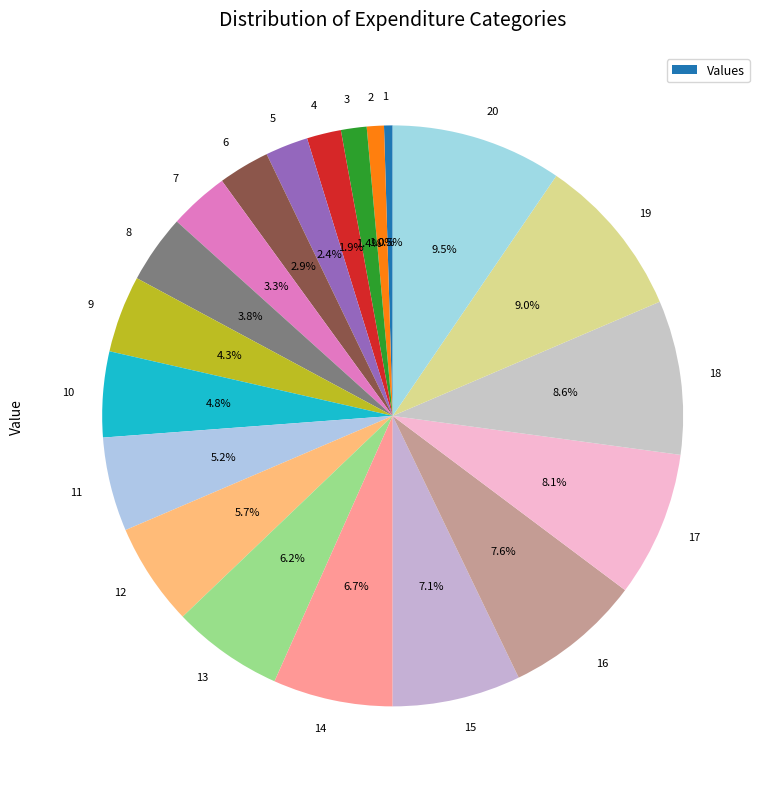

Is it true that 17 is 8% of the pie?

True